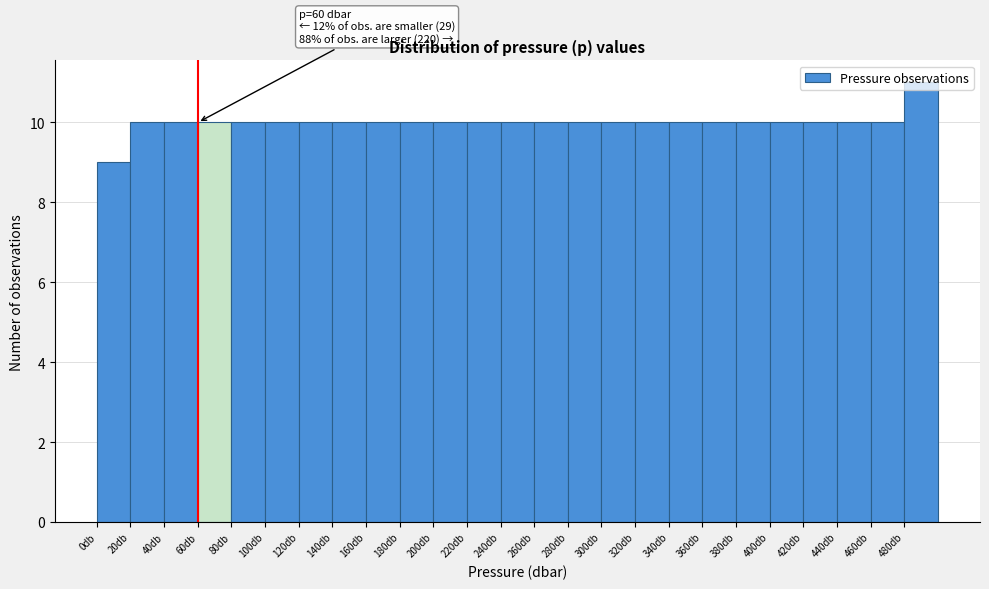

Over which range of the x-axis is the bar tallest?

480 to 500